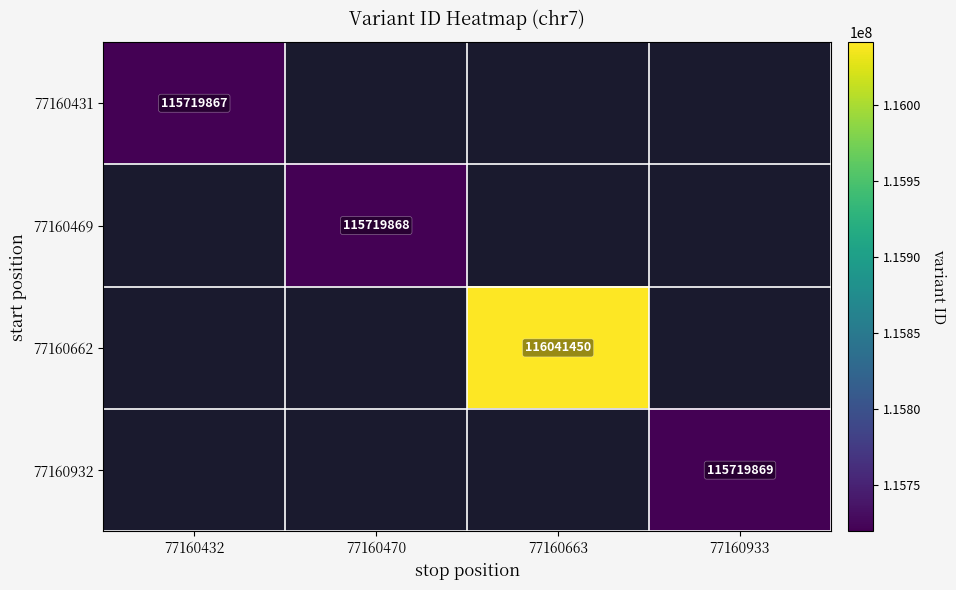

Count the number of categories in the chart.

4